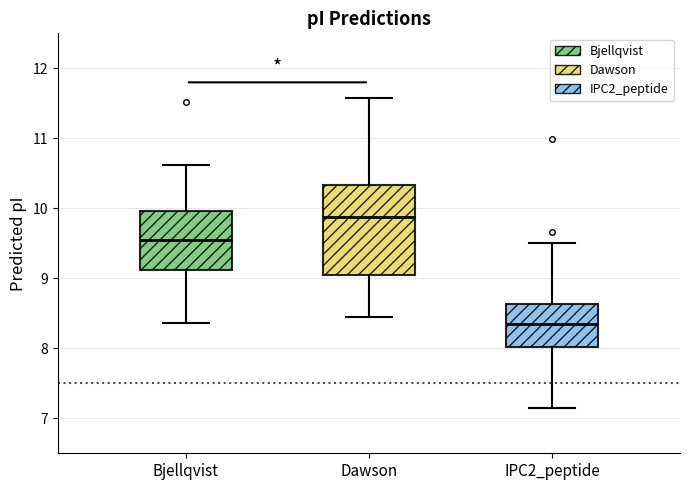

Which box's median line is the lowest?

IPC2_peptide